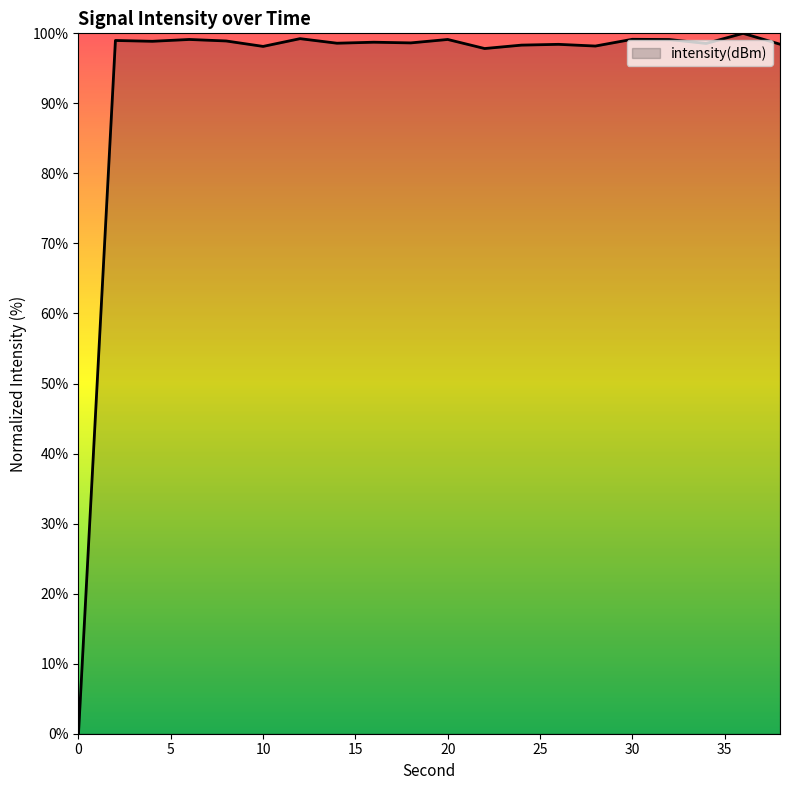

True or false: there are more than 0 points higher than both neighbors.

True